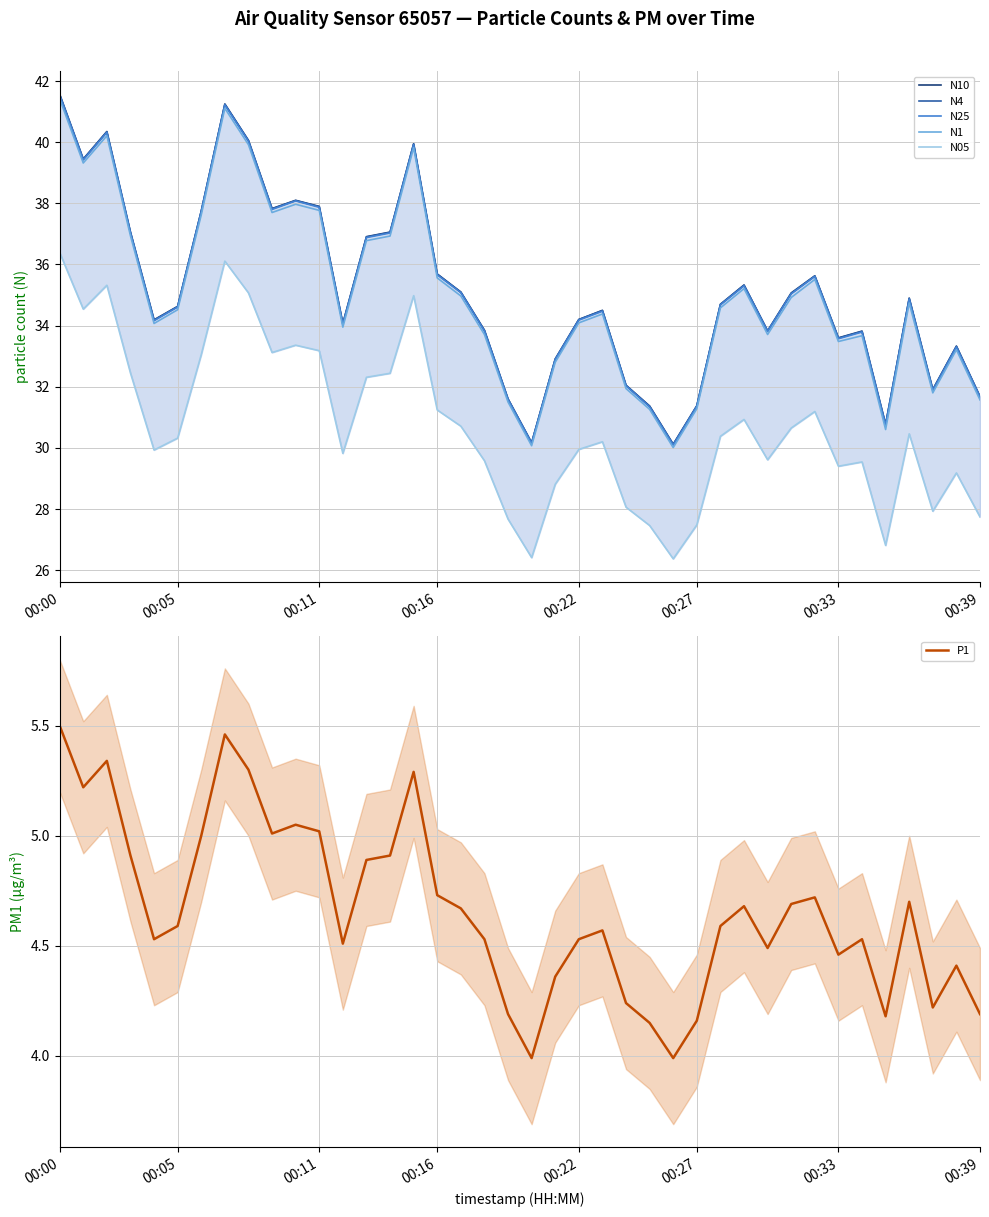

At how many categories does at least one series exceed 30?

40